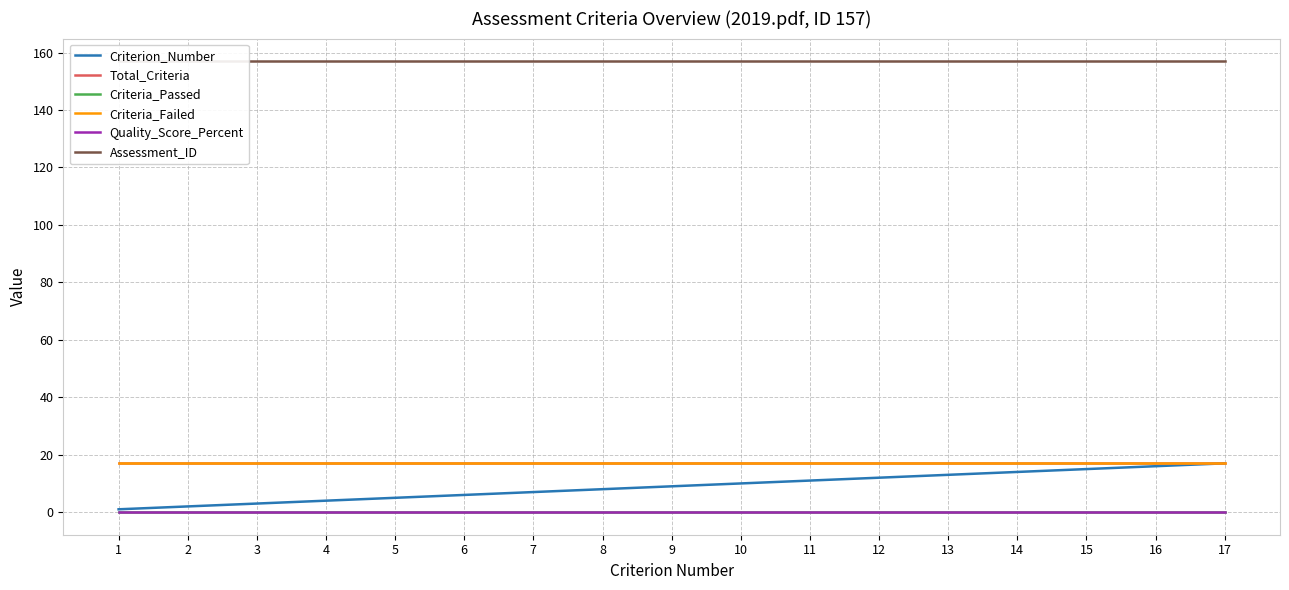

The Criterion_Number series shows 8 at 16. True or false?

False